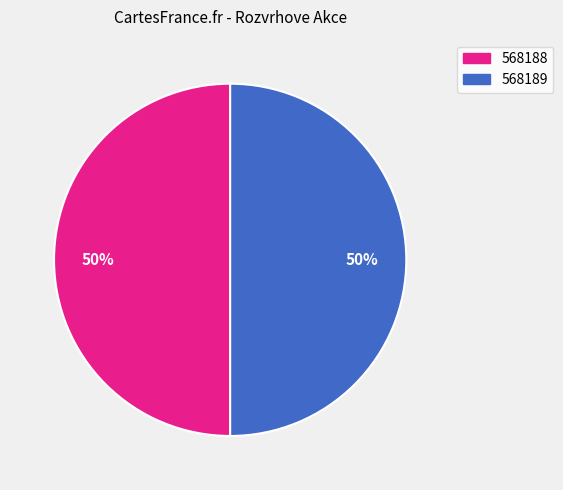

To the nearest percent, what is the combined percentage of 568189 and 568188?

100%